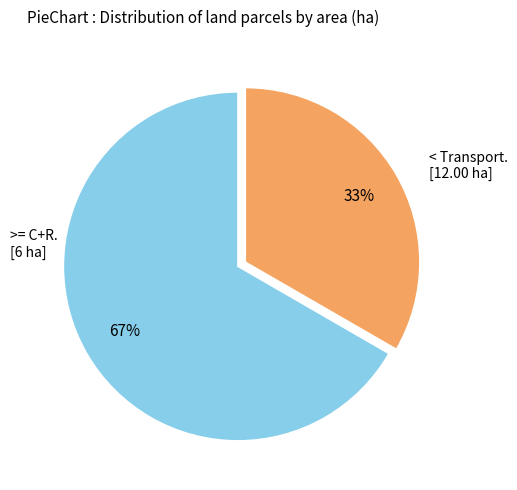

Is there a majority slice in this chart?

Yes